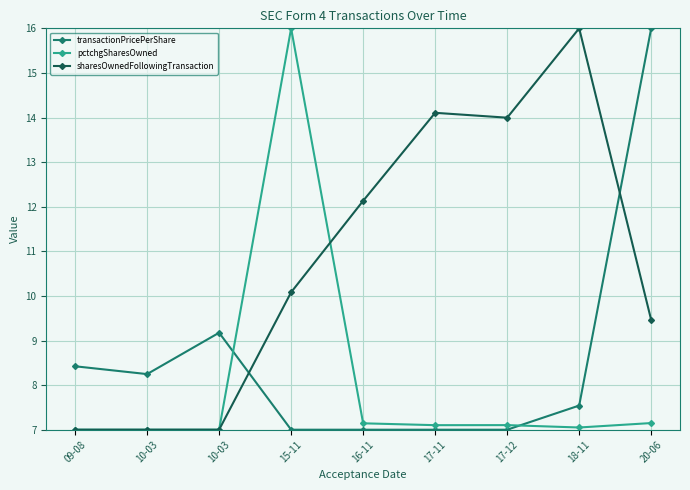

How many lines are shown in the chart?

3